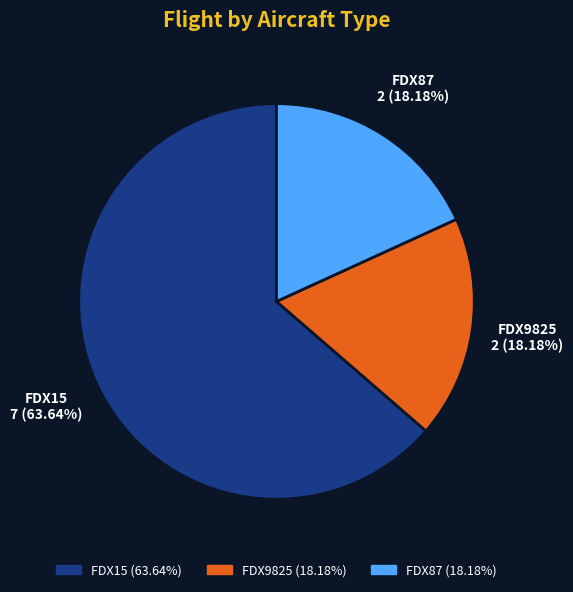

Is it true that FDX87 is 33% of the pie?

False